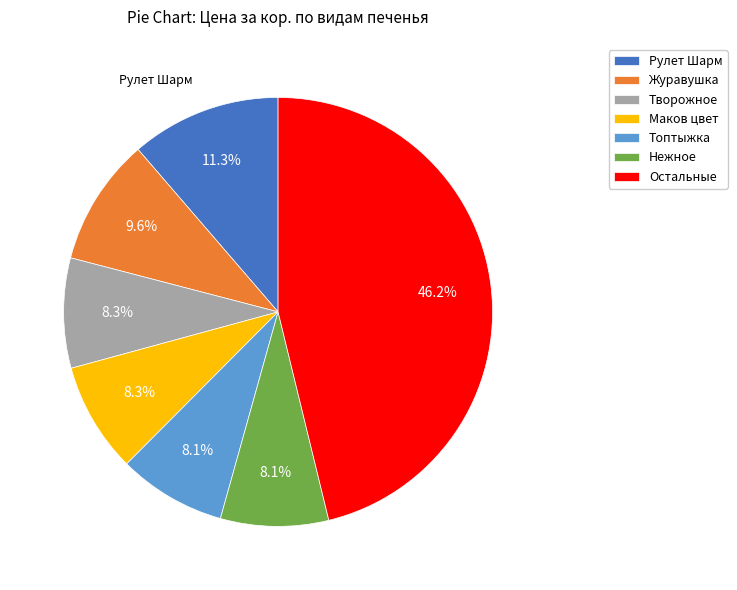

What is the largest slice in the pie chart?

Остальные